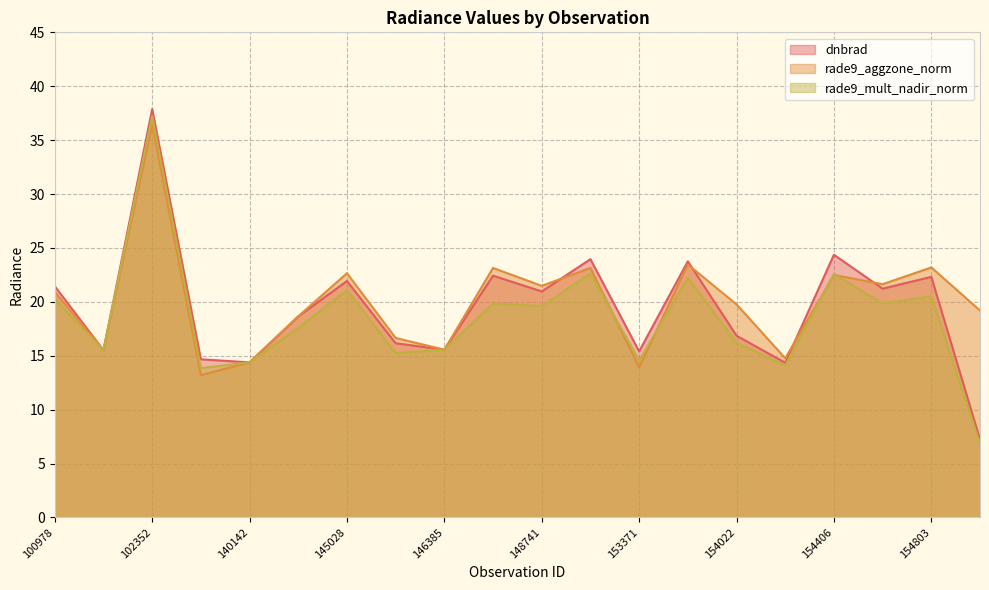

Reading right to left, what are all the values shown in this chart?

dnbrad: 7.2	22.3	21.2	24.4	14.3	16.9	23.8	15.4	24.0	21.0	22.4	15.6	16.2	21.9	18.6	14.4	14.7	37.9	15.5	21.4
rade9_aggzone_norm: 19.2	23.2	21.6	22.5	14.8	19.8	23.5	13.9	23.1	21.5	23.1	15.6	16.6	22.7	18.7	14.4	13.2	36.5	15.5	20.9
rade9_mult_nadir_norm: 6.9	20.5	19.9	22.6	14.1	16.2	22.2	14.5	22.6	19.6	19.9	15.6	15.3	21.1	17.6	14.4	13.9	37.2	15.5	20.2